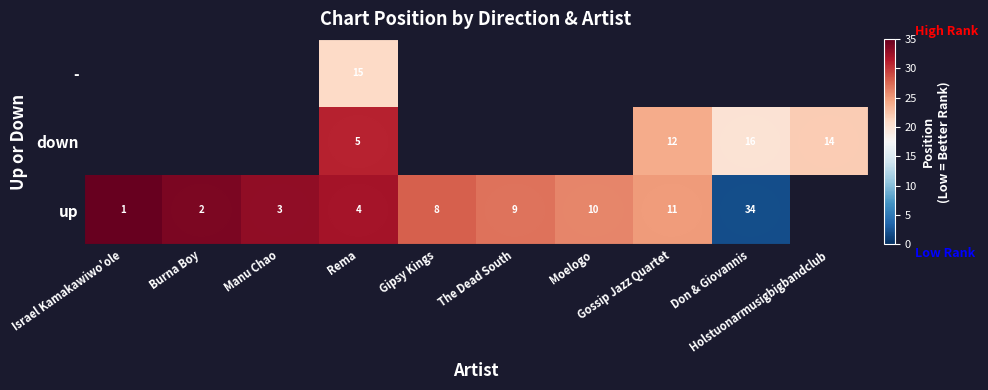

Count the number of data series in this chart.

3